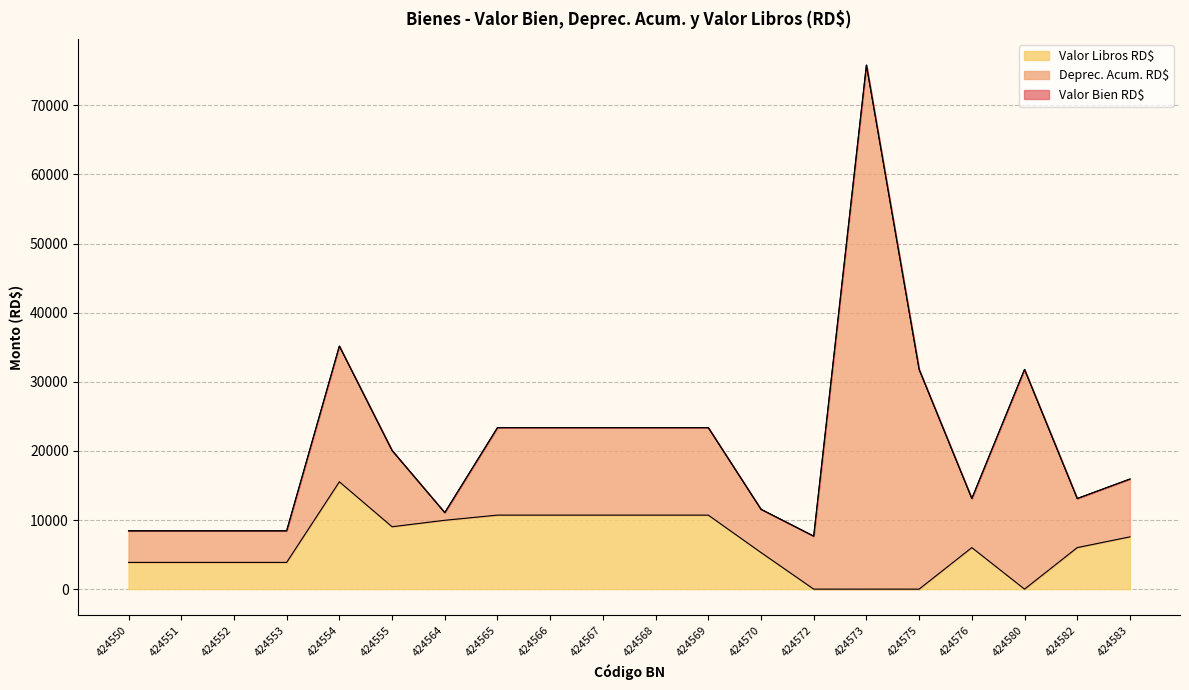

Which series changed the most between 424568 and 424583?

Valor Bien RD$